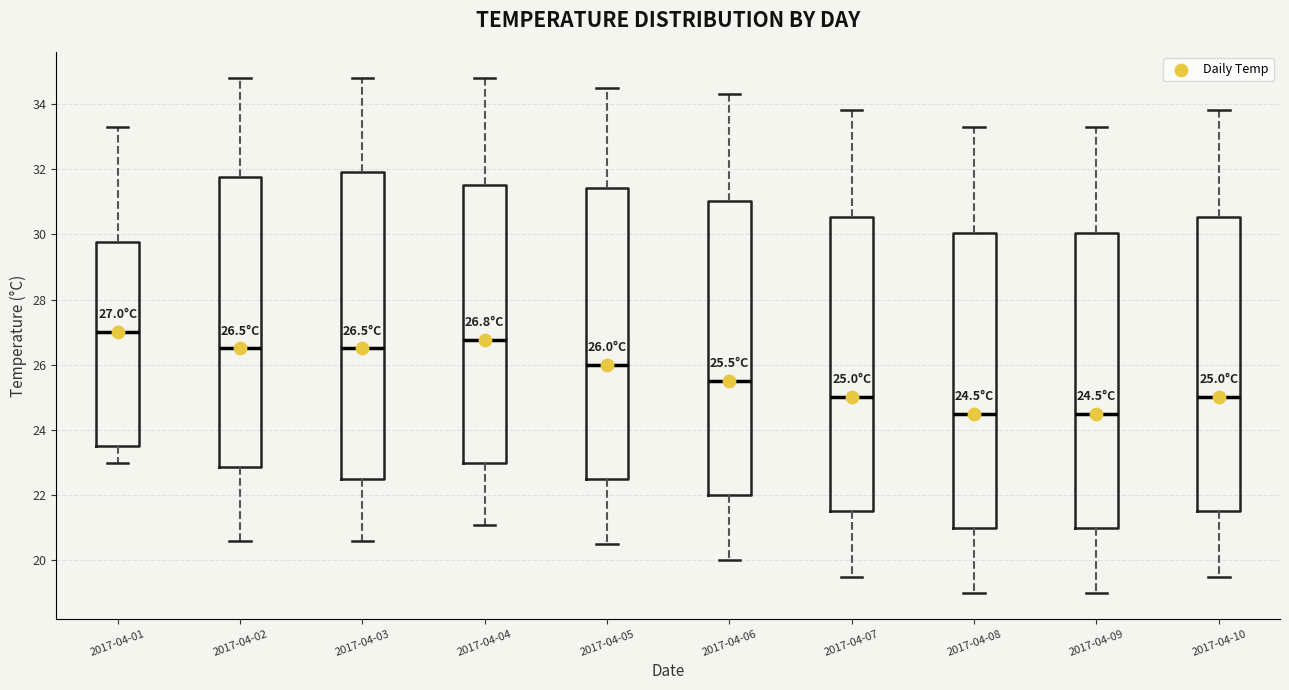

Which box is the tallest, from its lower edge to its upper edge?

2017-04-03